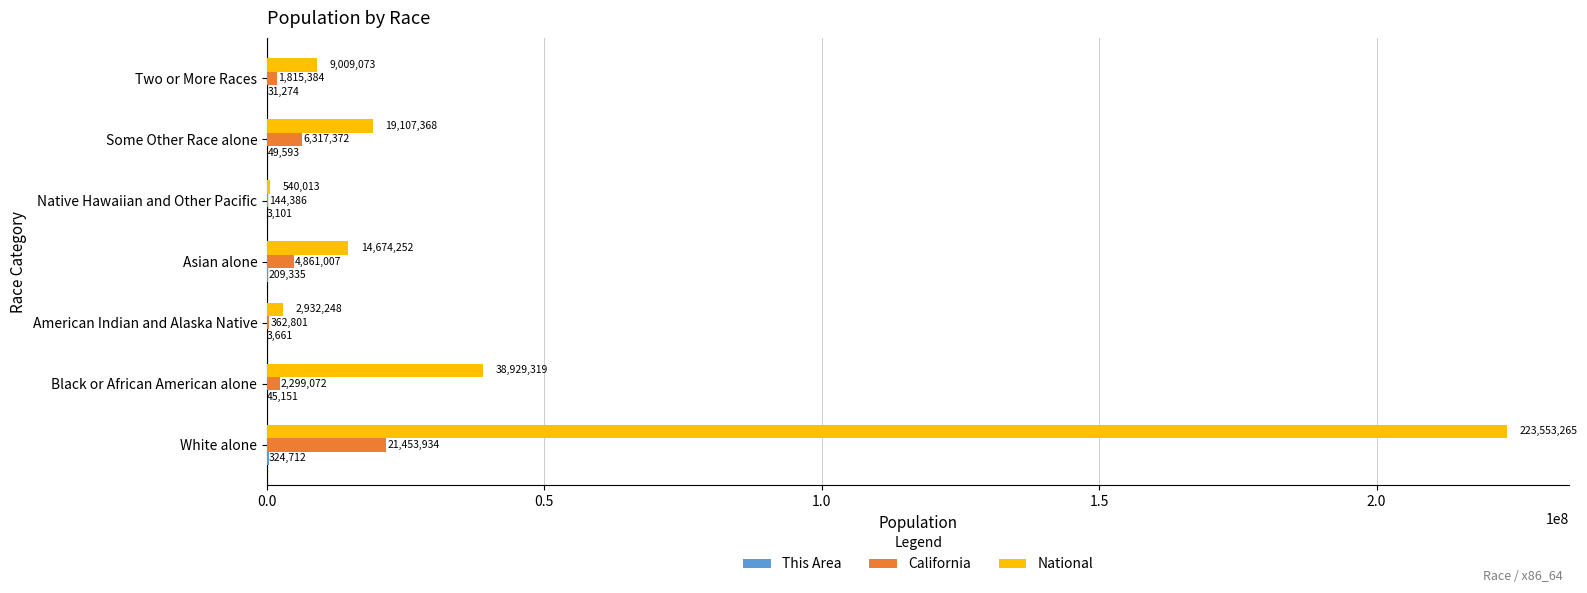

Which series has the largest total across all categories?

National